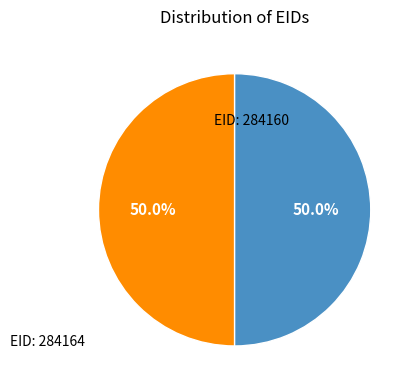

Rank the categories by value from lowest to highest.

EID: 284160, EID: 284164